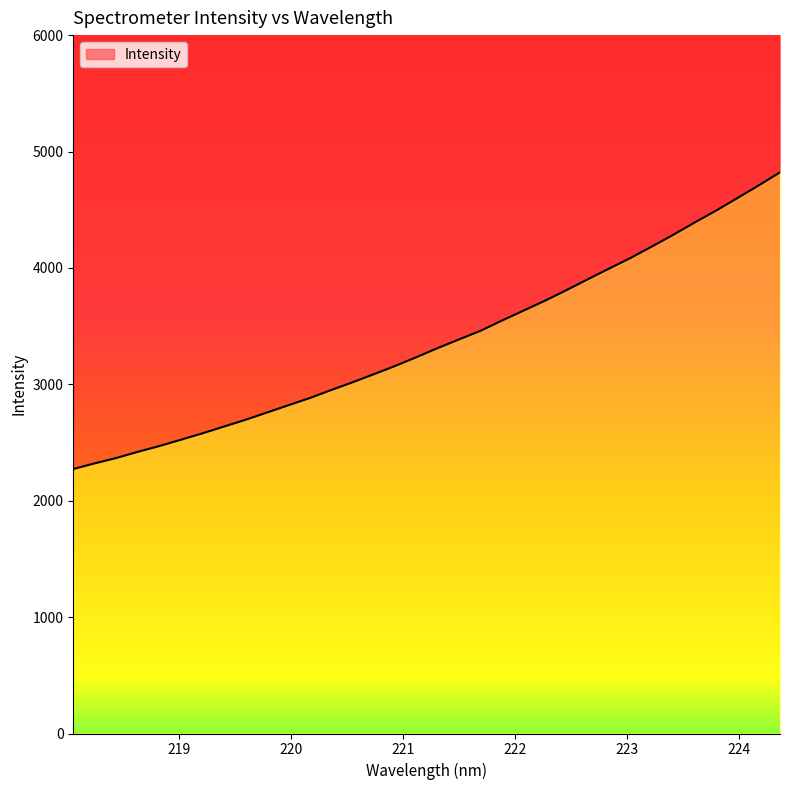

True or false: there are more than 1 points higher than both neighbors.

False